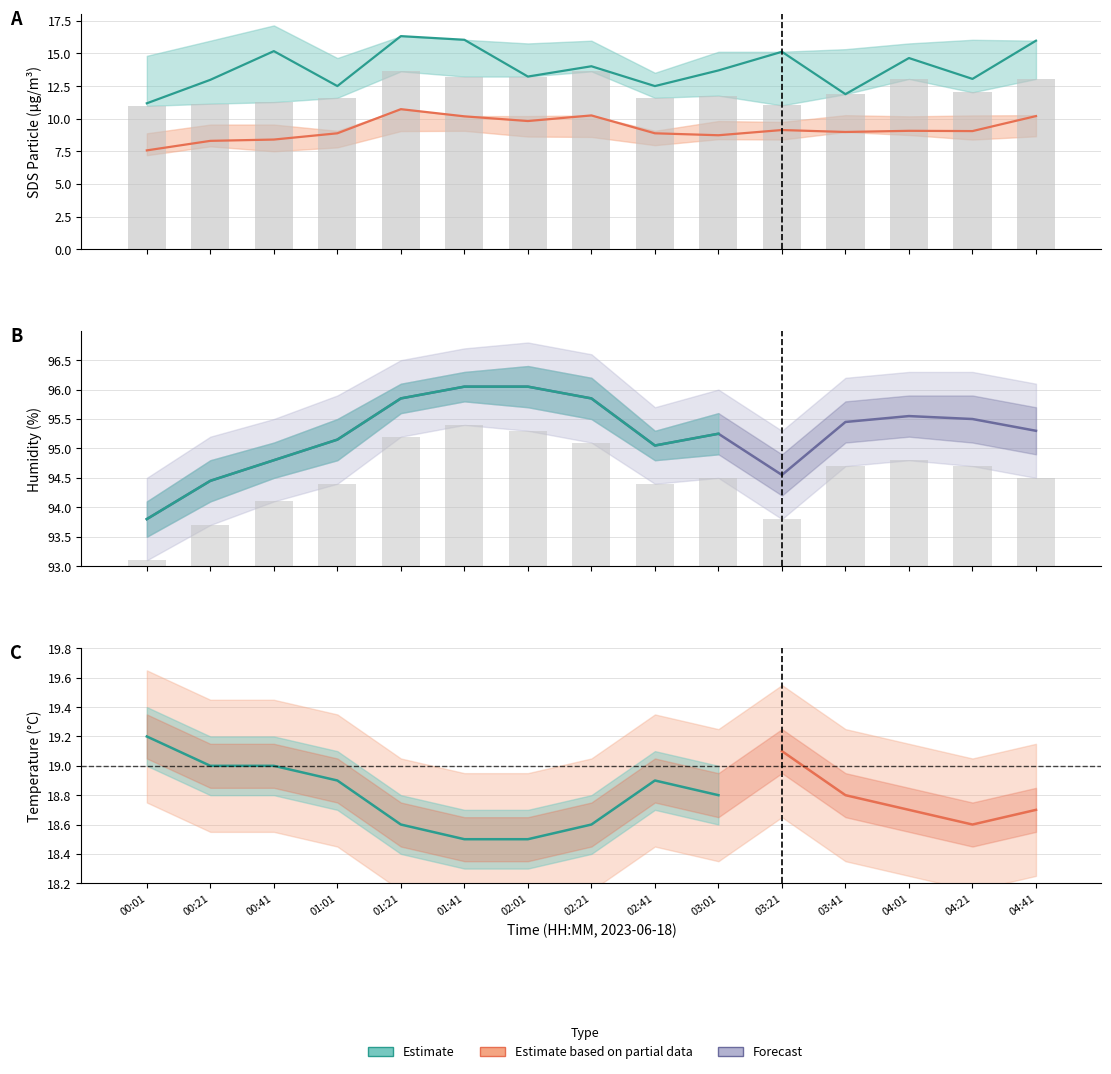

Between 04:01 and 04:21, which is larger?

04:01